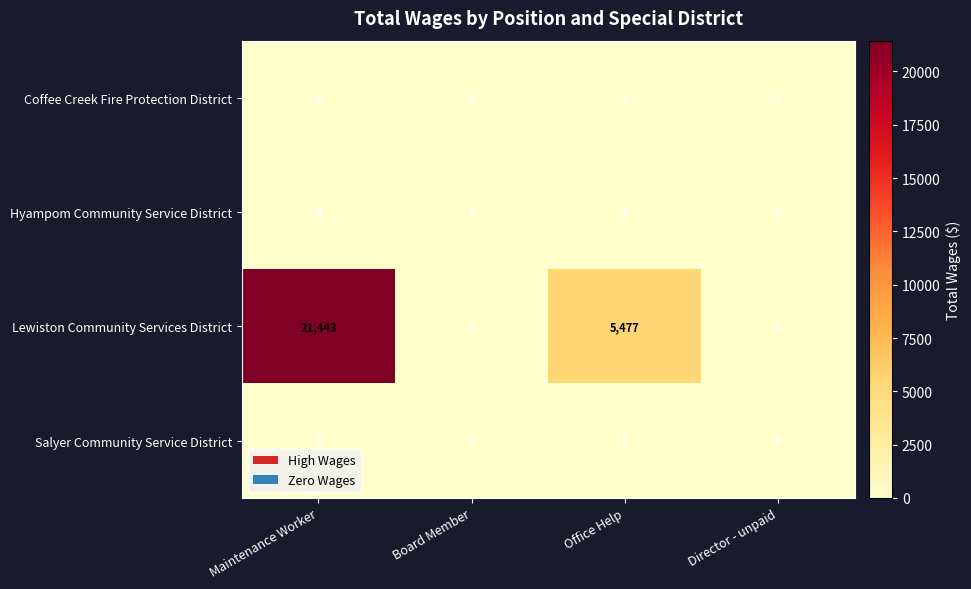

What is the greatest value displayed?

21443